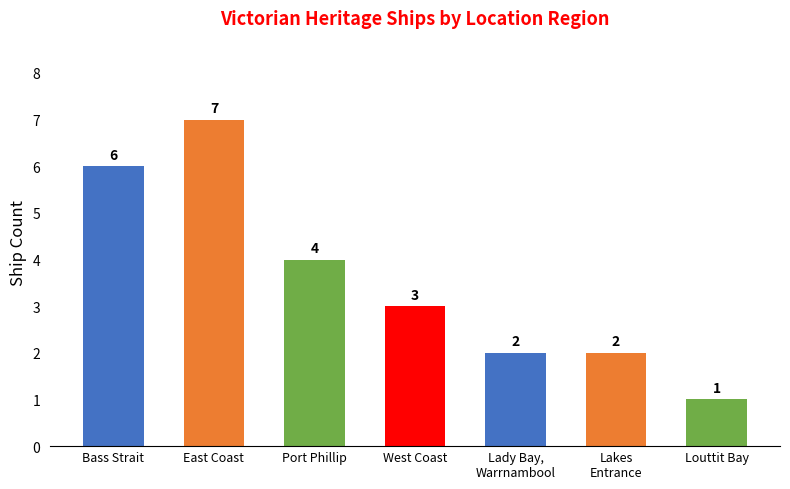

Reading left to right, extract all data points from this chart.

6	7	4	3	2	2	1